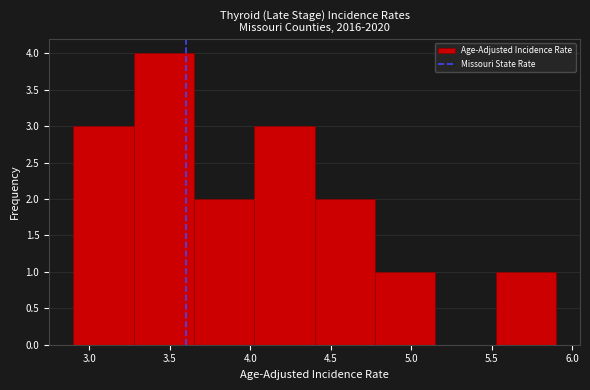

Reading left to right, list every bar in this chart as the range it spans on the x-axis followed by its height. Neither the bar edges nor the heights are printed on the chart, so give them approximately, as read against the axes.

2.900 to 3.275: 3
3.275 to 3.650: 4
3.650 to 4.025: 2
4.025 to 4.400: 3
4.400 to 4.775: 2
4.775 to 5.150: 1
5.150 to 5.525: 0
5.525 to 5.900: 1